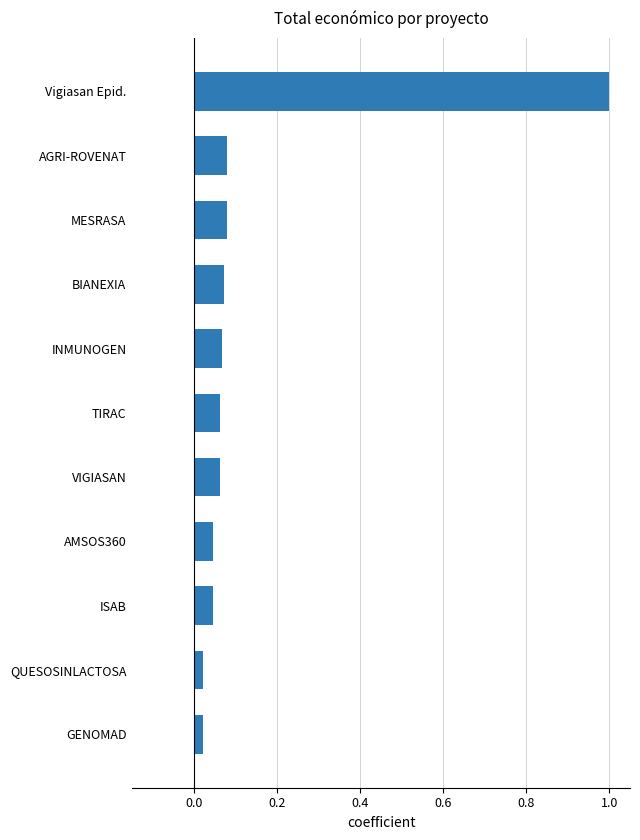

What is the greatest value displayed?

1.0